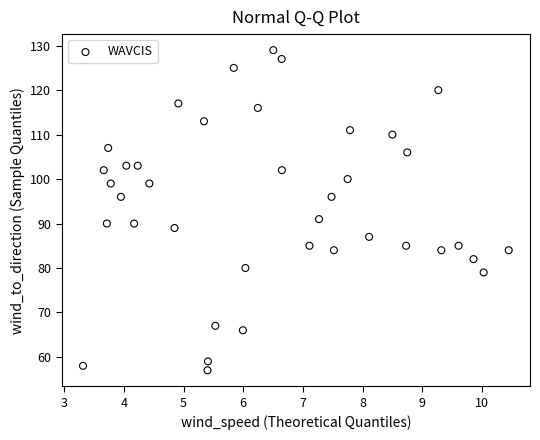

What is the range of Y values (max minus min)?

72